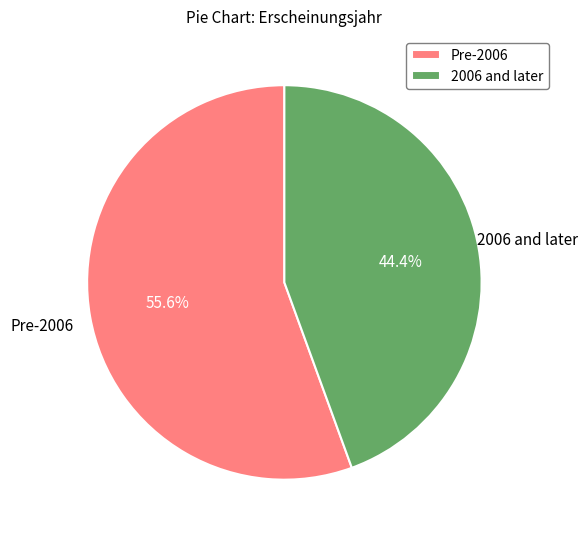

Do Pre-2006 and 2006 and later together represent more than half of the pie?

Yes